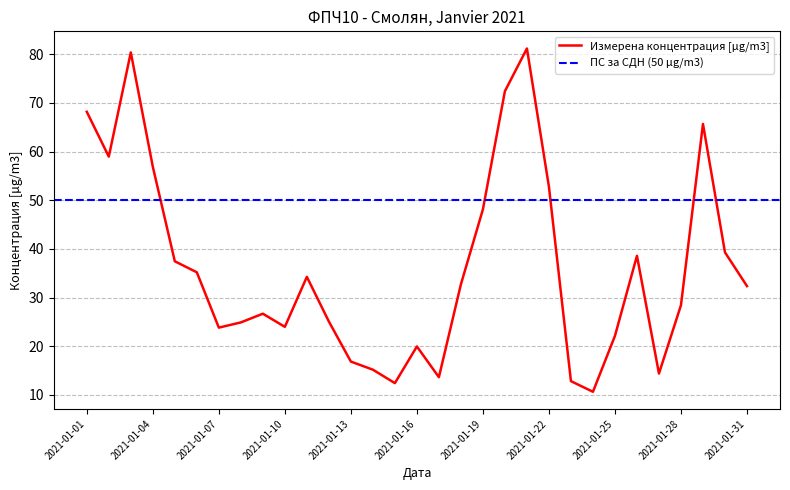

What is the maximum value shown in the chart?

81.2